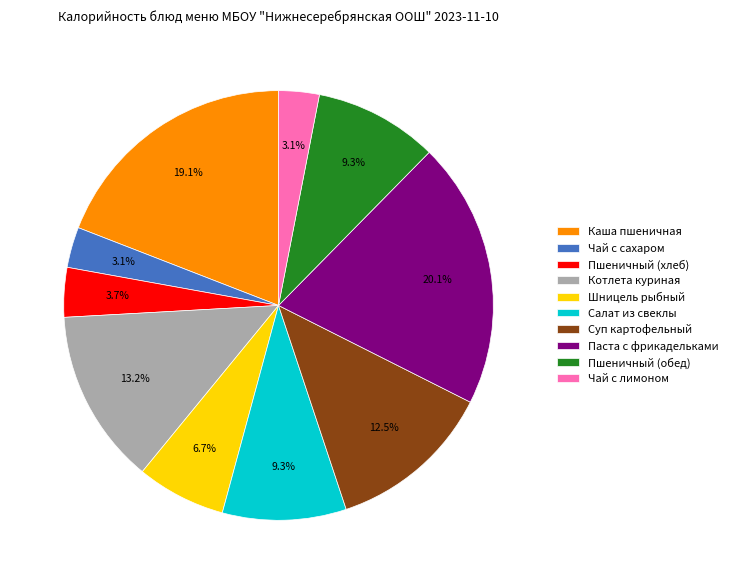

Which category has the biggest portion of the pie?

Паста с фрикадельками